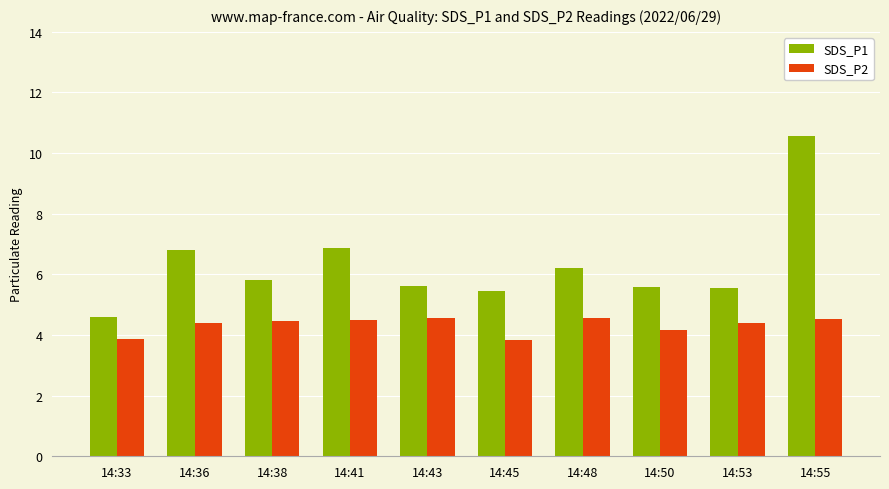

Which series has the largest range (max minus min)?

SDS_P1